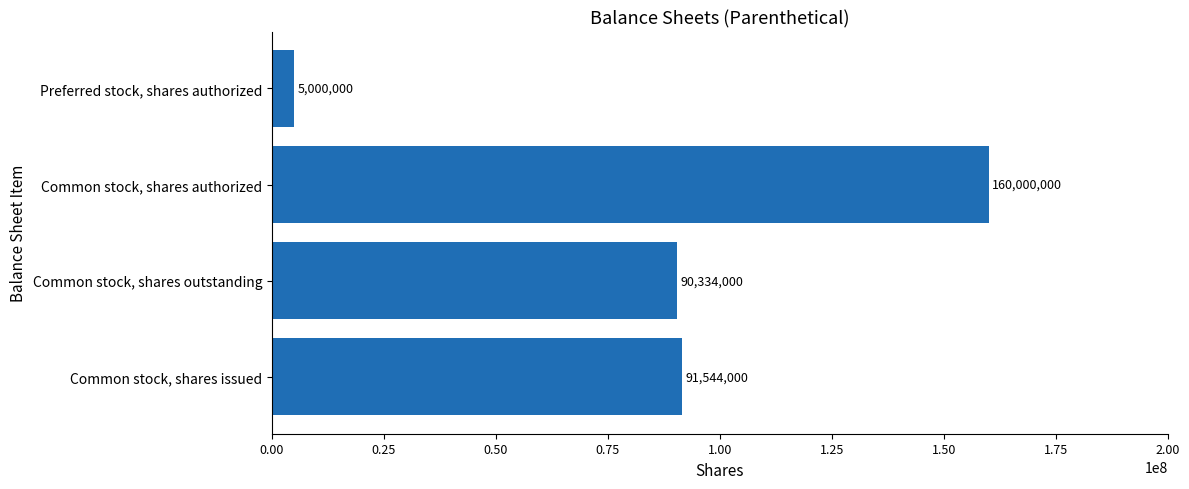

What is the maximum value shown in the chart?

160000000